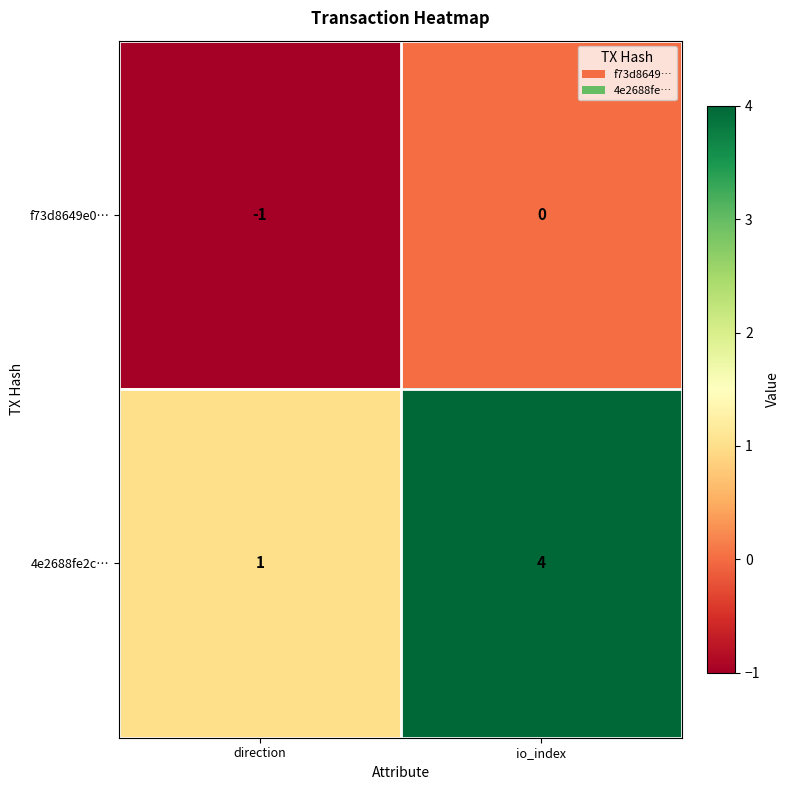

Which series has the widest spread of values?

4e2688fe2c…